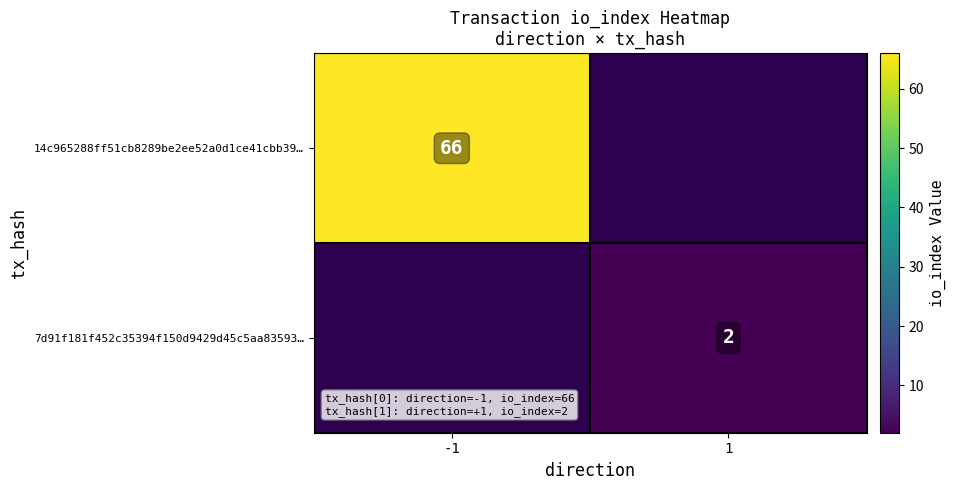

True or false: 7d91f181f452c35394f150d9429d45c5aa83593… has a value of 3 at 1.

False